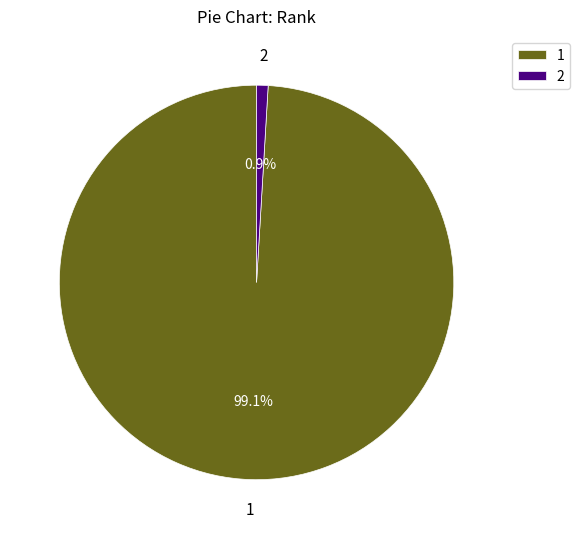

To the nearest percent, what portion does 2 represent?

1%